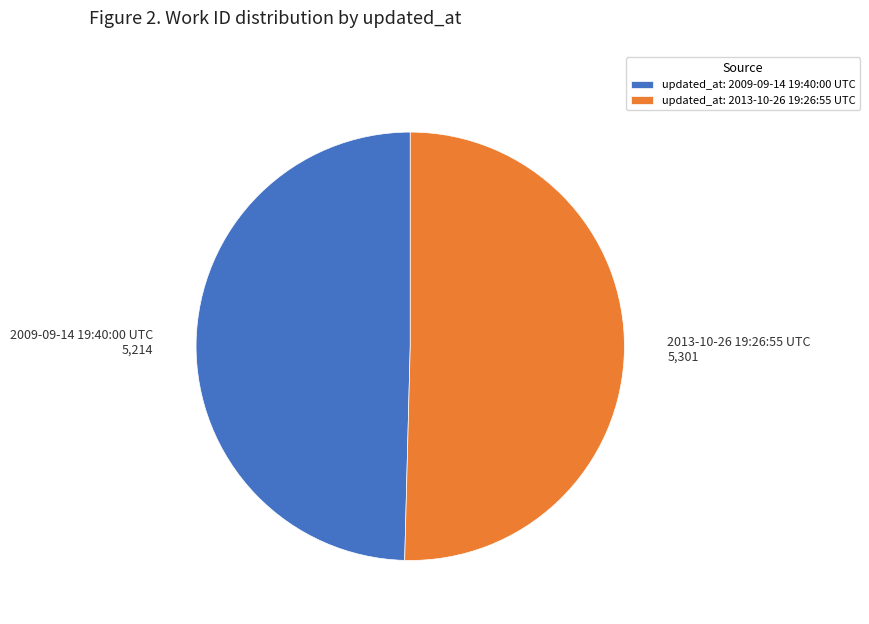

Which has a higher value, updated_at: 2013-10-26 19:26:55 UTC or updated_at: 2009-09-14 19:40:00 UTC?

updated_at: 2013-10-26 19:26:55 UTC